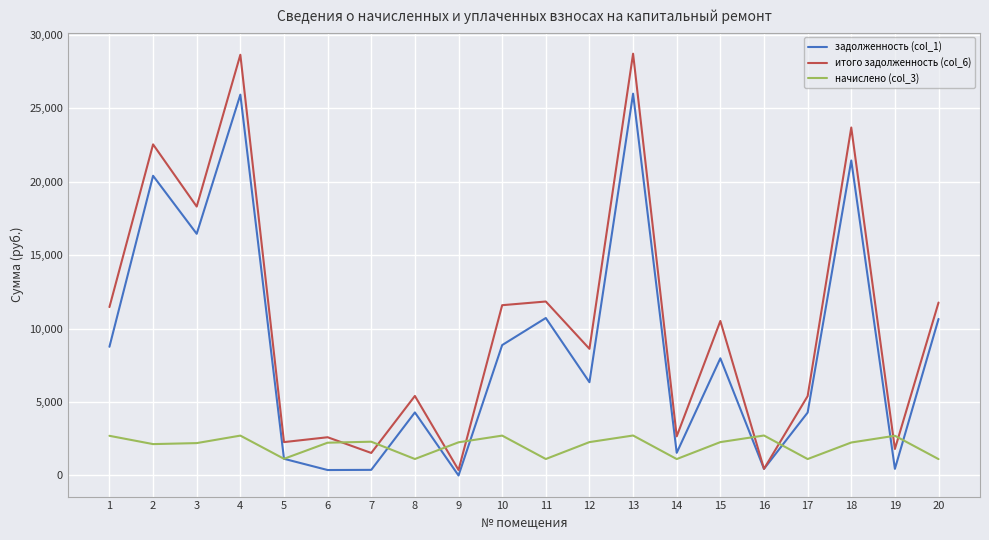

Which series has the largest total across all categories?

итого задолженность (col_6)